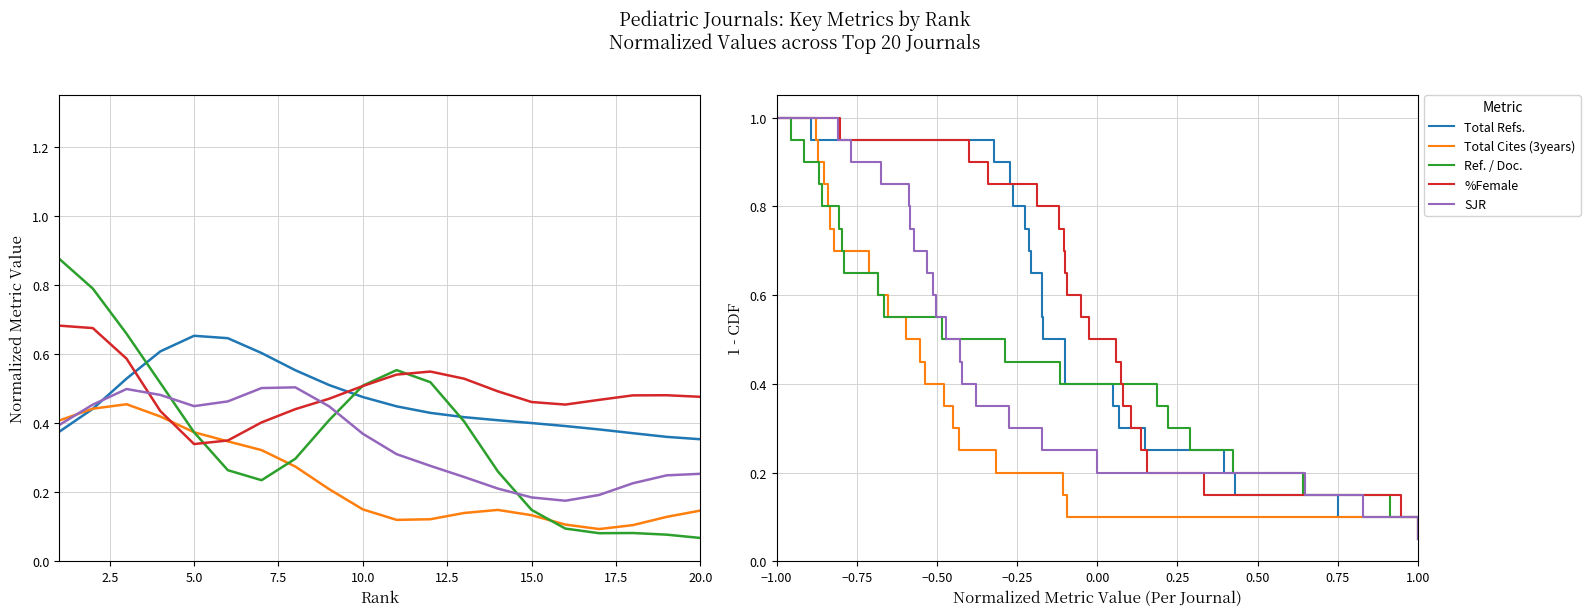

At how many categories does at least one series exceed 0?

20